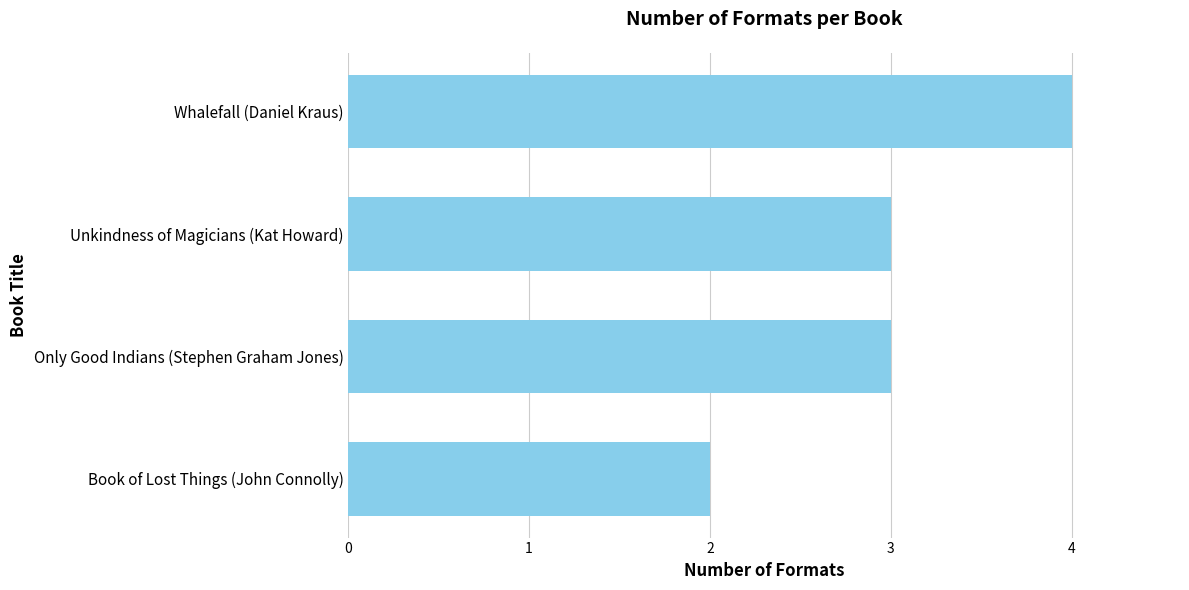

What is the greatest value displayed?

4